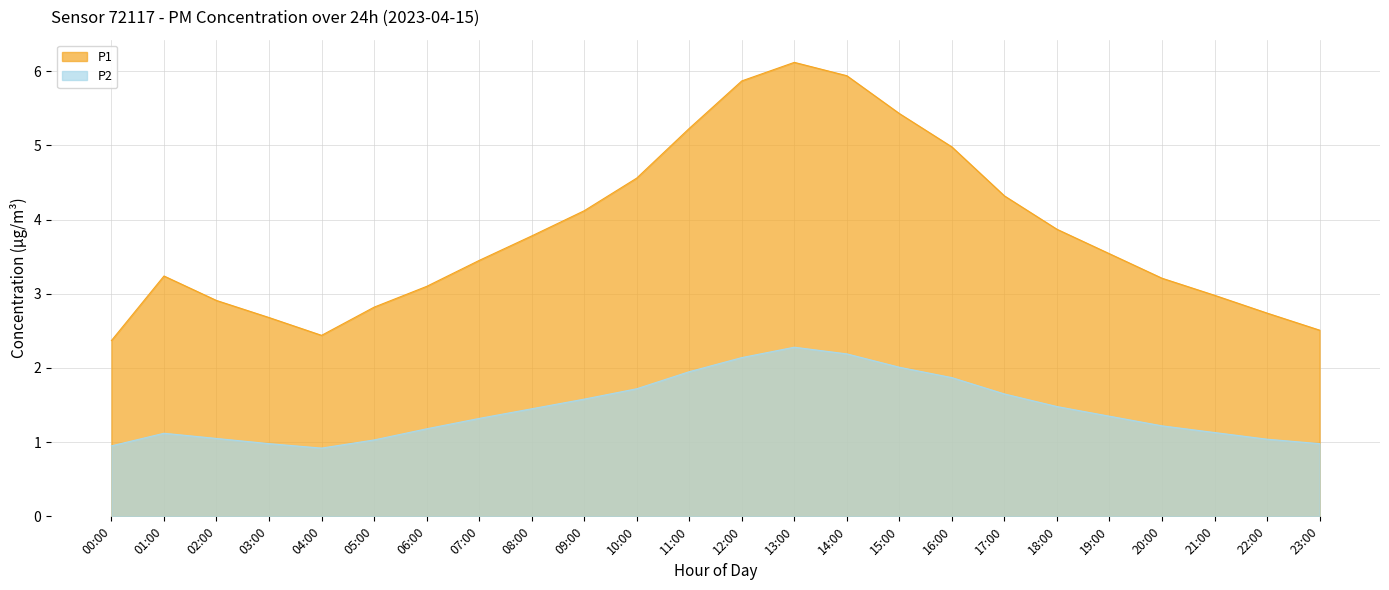

What position from the left is 15:00?

16